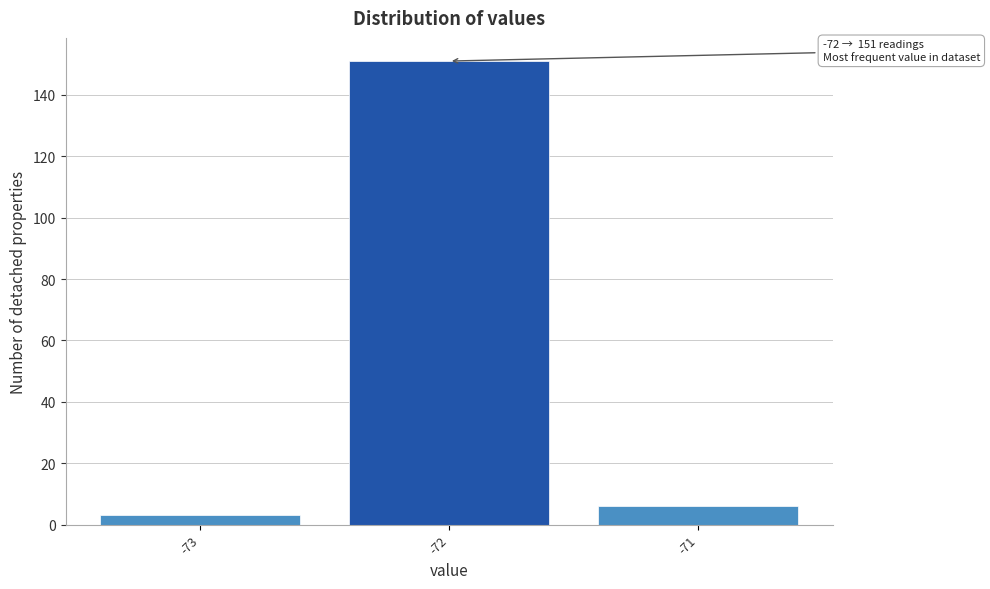

Which range on the x-axis has the tallest bar?

-72.5 to -71.5